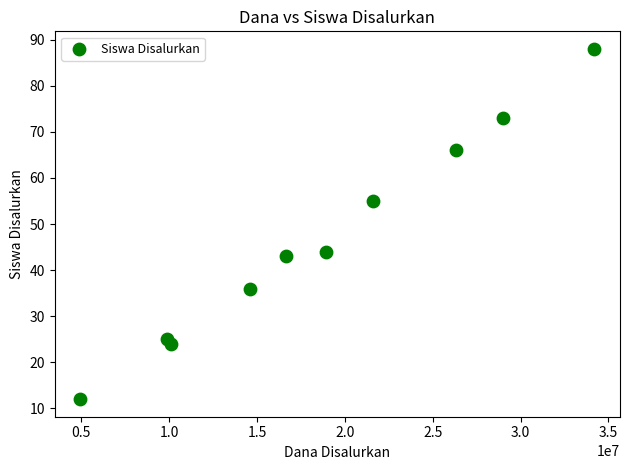

What is the average X value?

18630000